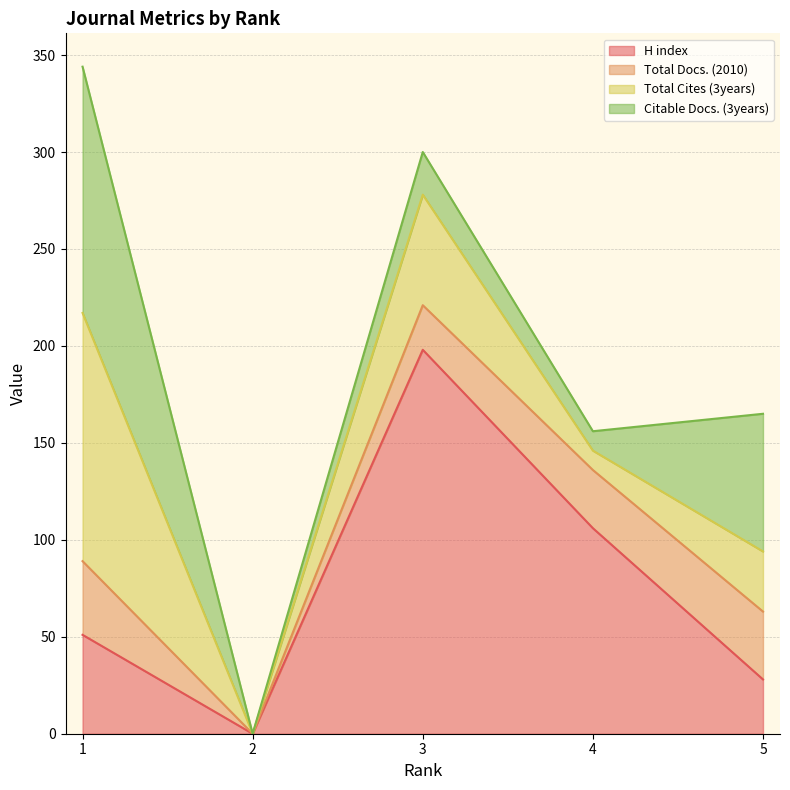

After their last crossing, which series has the higher values: H index or Citable Docs. (3years)?

Citable Docs. (3years)